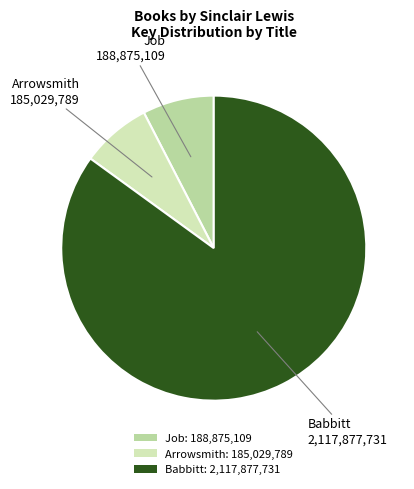

Which category has the biggest portion of the pie?

Babbitt: 2,117,877,731